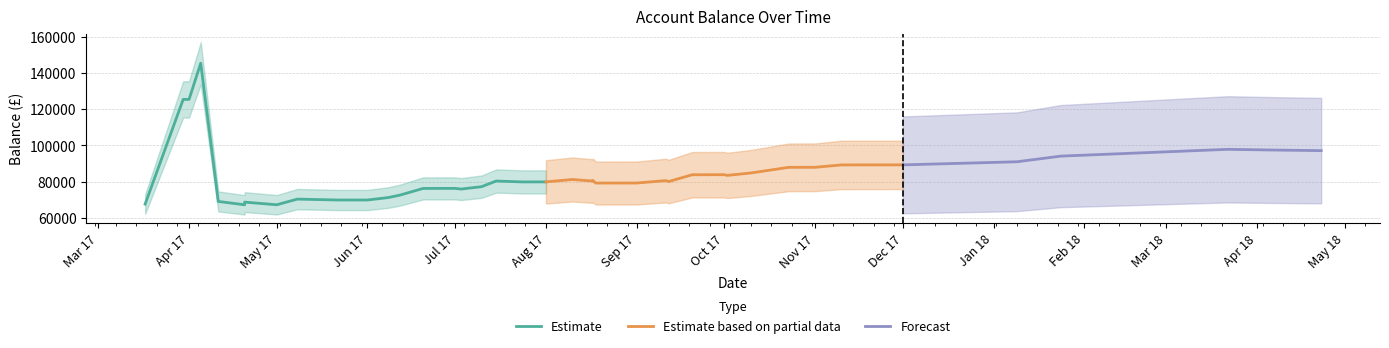

What is the lowest value of the Forecast series?

89258.7